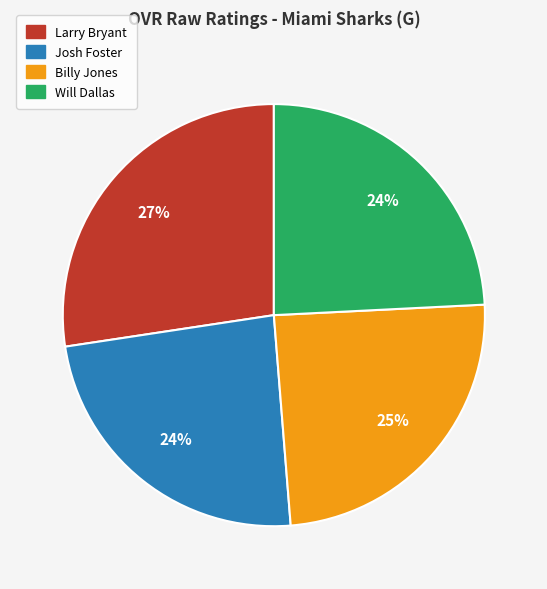

The Will Dallas slice represents 24% of the pie. True or false?

True